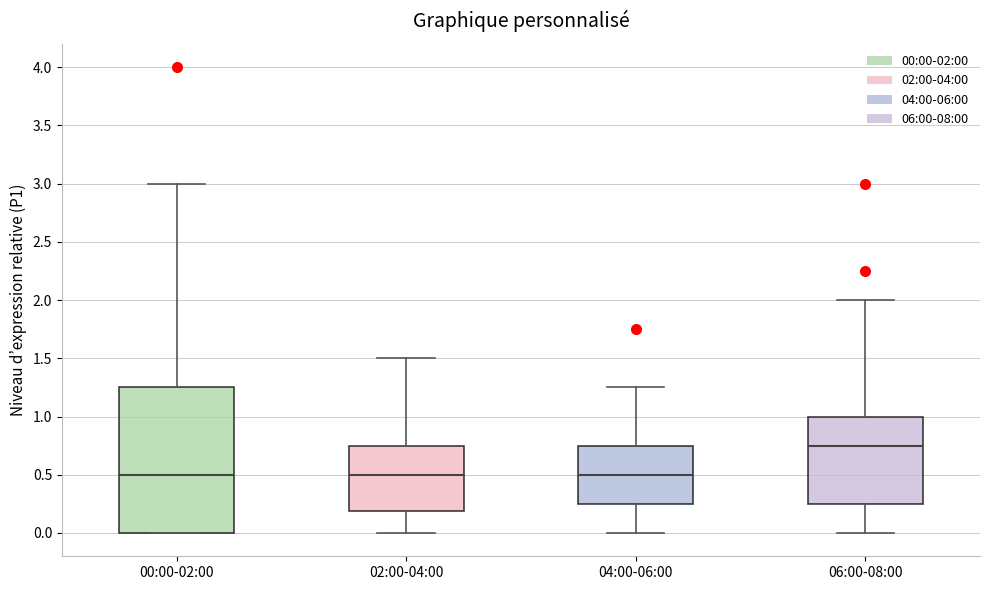

Reading left to right, read every box against the y-axis: the position of its median line, the range the box covers, and the ends of its whiskers. The values are not printed on the chart, so give them approximately, as read against the axis.

00:00-02:00: median 0.50, box 0.00 to 1.25, whiskers 0.00 to 3.00
02:00-04:00: median 0.50, box 0.20 to 0.75, whiskers 0.00 to 1.50
04:00-06:00: median 0.50, box 0.25 to 0.75, whiskers 0.00 to 1.25
06:00-08:00: median 0.75, box 0.25 to 1.00, whiskers 0.00 to 2.00